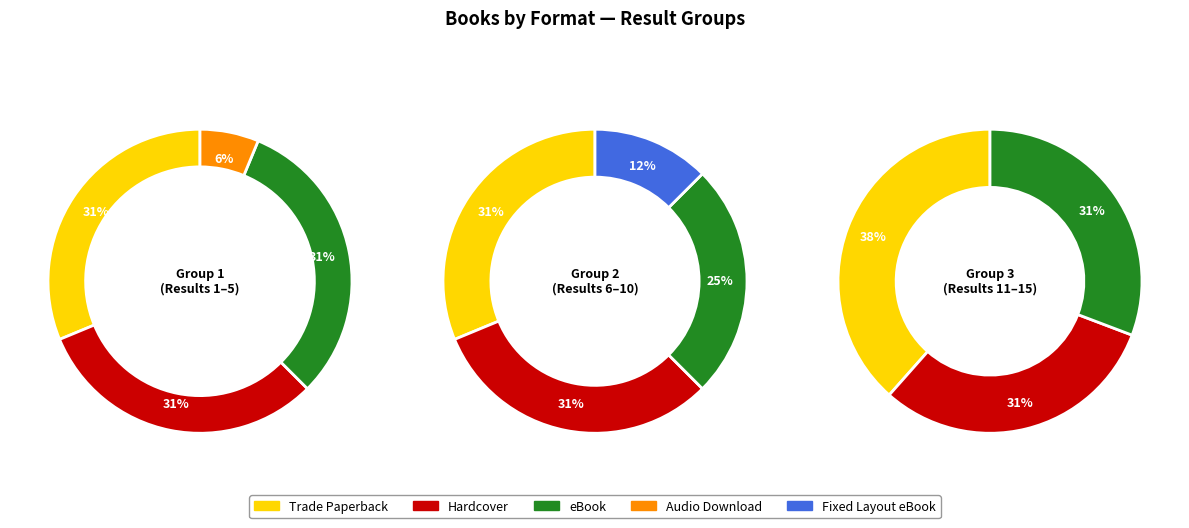

Does Trade Paperback represent more than half of the total?

No